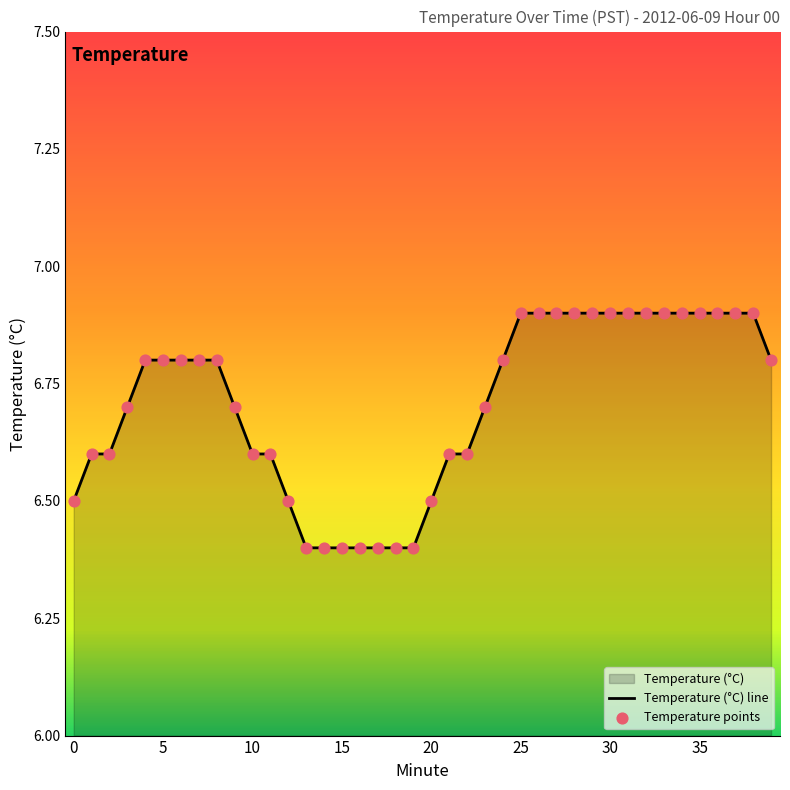

What is the change in value from 16 to 29?

+0.5